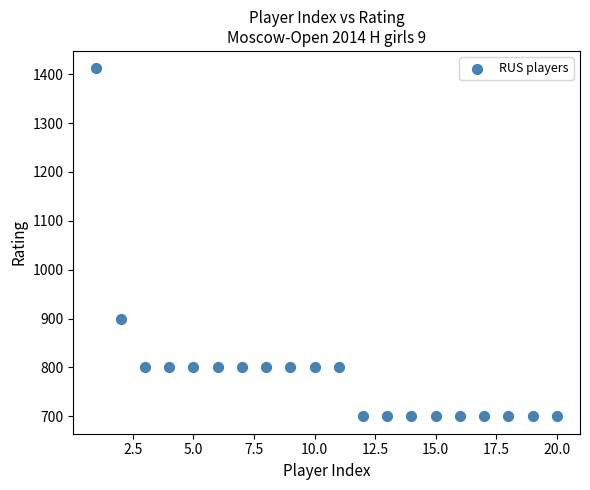

What is the range of Y values (max minus min)?

712